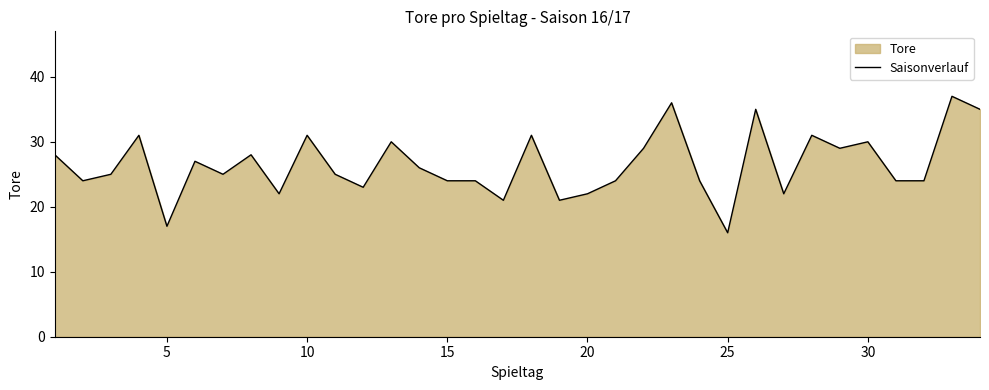

What is the approximate value at 15, to the nearest 5?

25